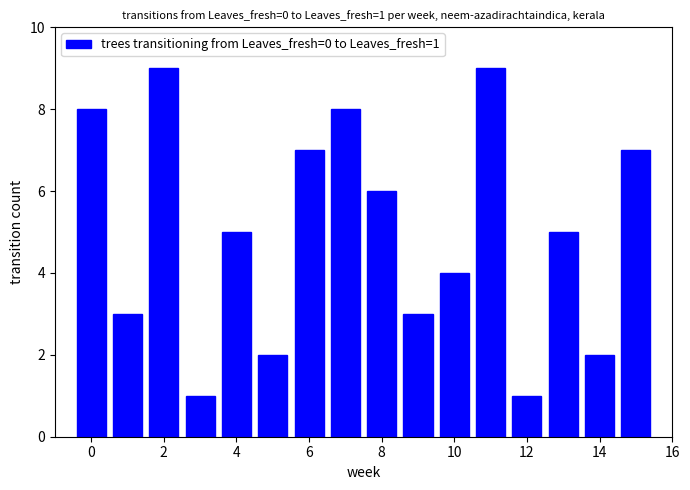

Reading right to left, transcribe all the data shown in this chart.

7	2	5	1	9	4	3	6	8	7	2	5	1	9	3	8